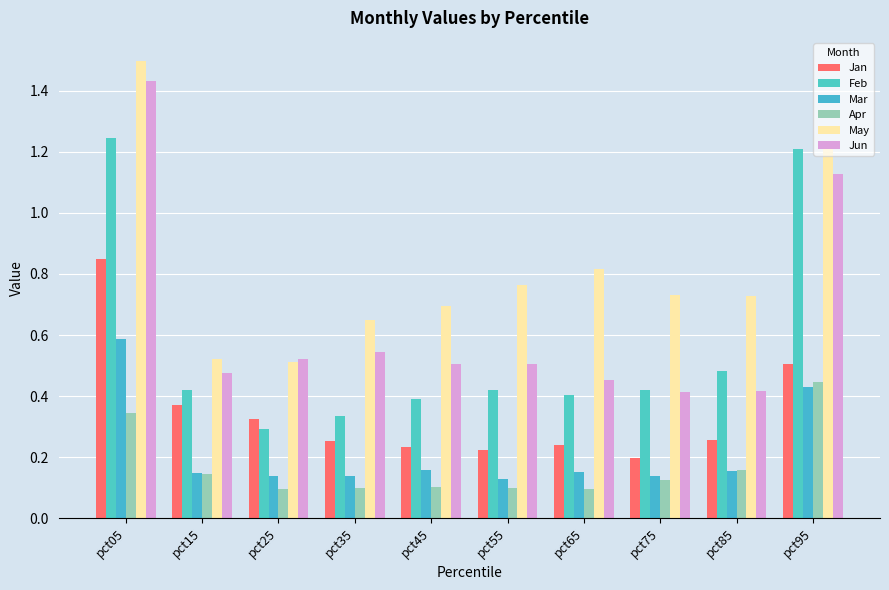

Is the value of Apr at pct25 greater than the value of Feb at pct15?

No